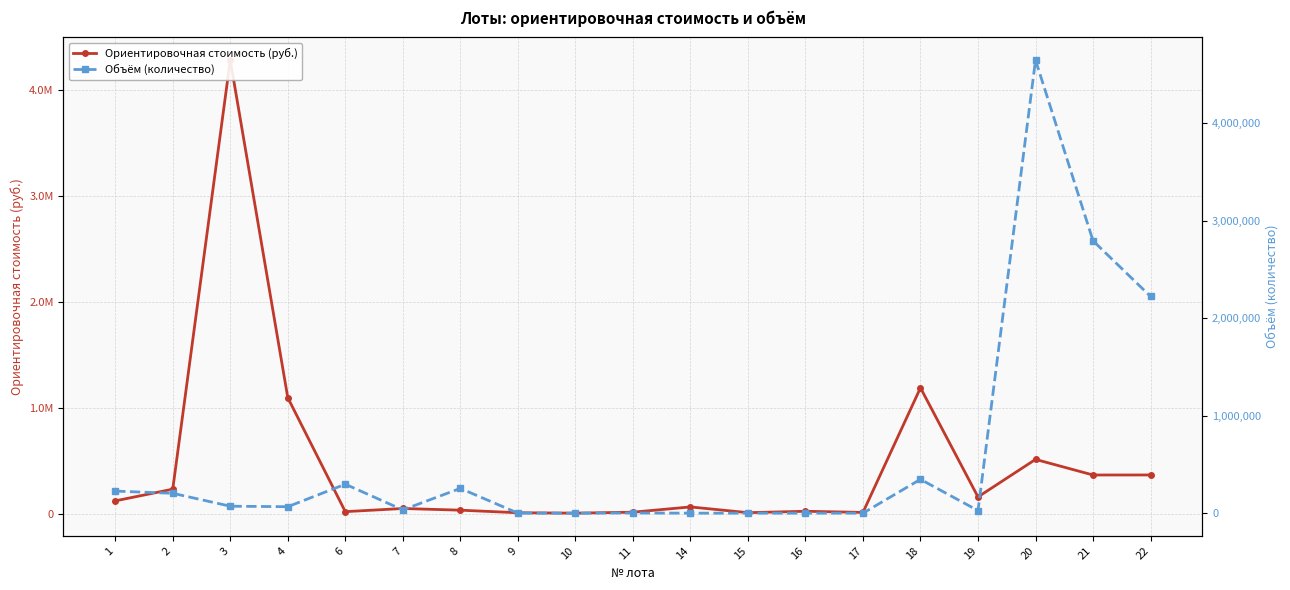

Between 4 and 11, which series saw the biggest shift?

Ориентировочная стоимость (руб.)